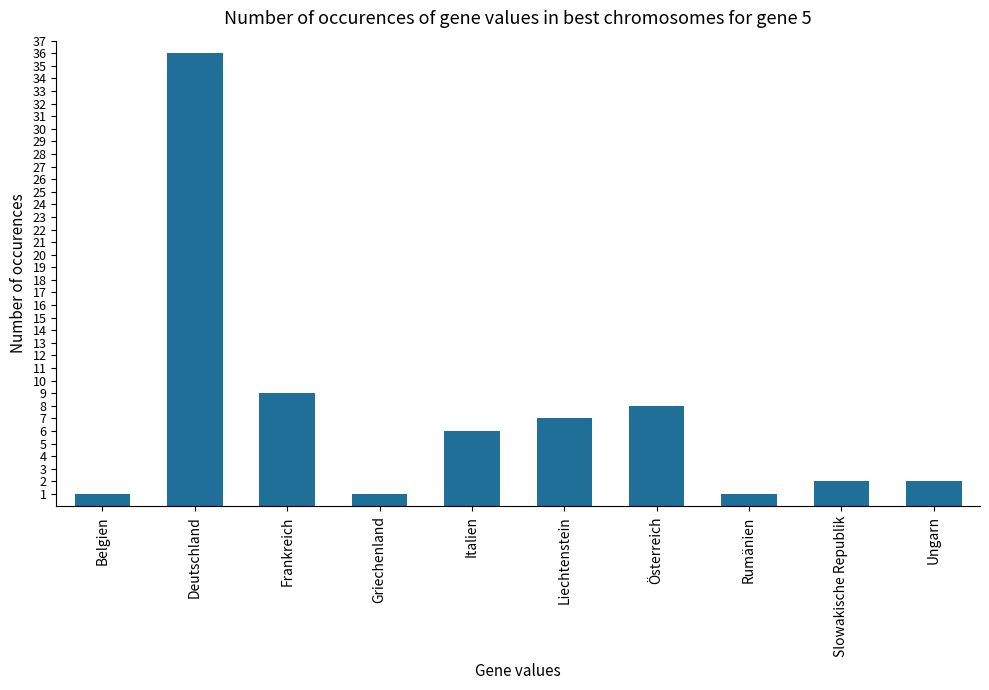

Reading right to left, transcribe all the data shown in this chart.

2	2	1	8	7	6	1	9	36	1